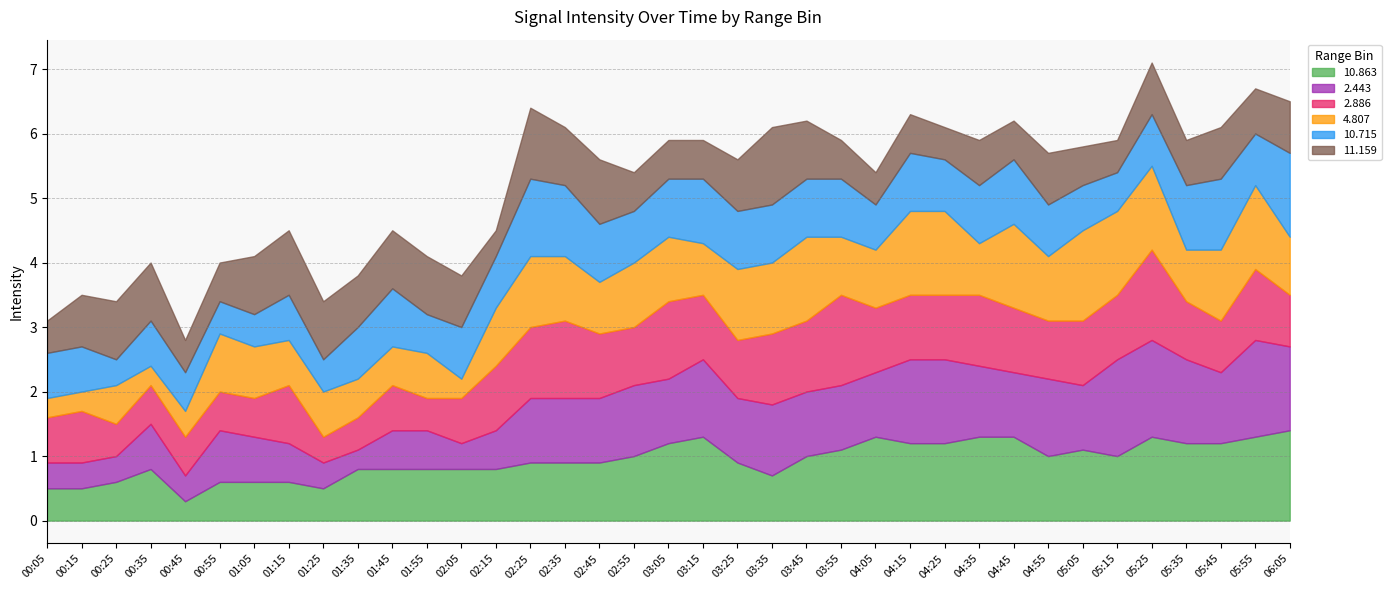

True or false:  10.715 and   2.443 cross at least once.

True